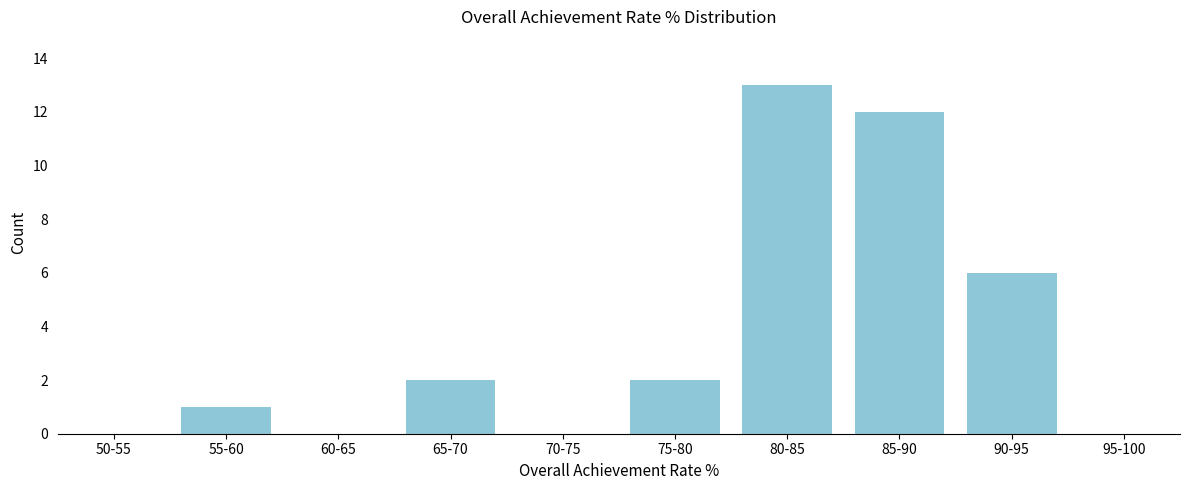

Reading left to right, extract all data points from this chart.

50-55=0	55-60=1	60-65=0	65-70=2	70-75=0	75-80=2	80-85=13	85-90=12	90-95=6	95-100=0